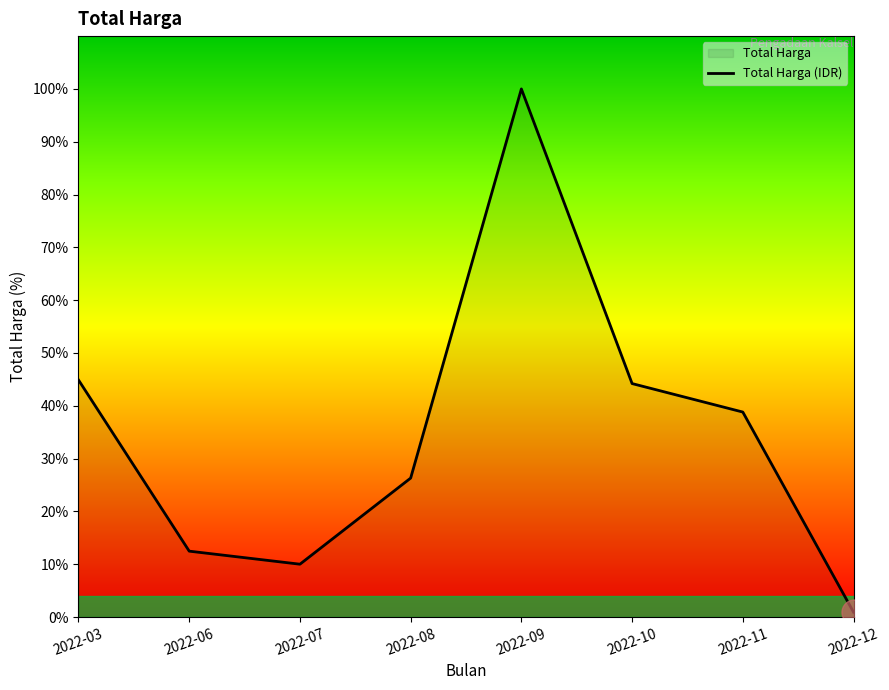

What is the change in value from 2022-08 to 2022-12?

-405325000